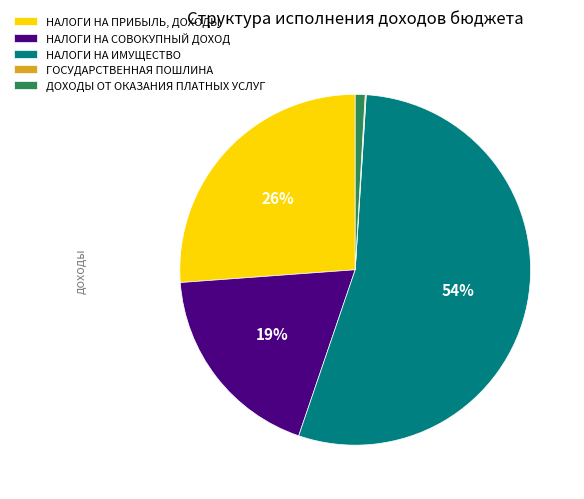

What is the largest slice in the pie chart?

НАЛОГИ НА ИМУЩЕСТВО